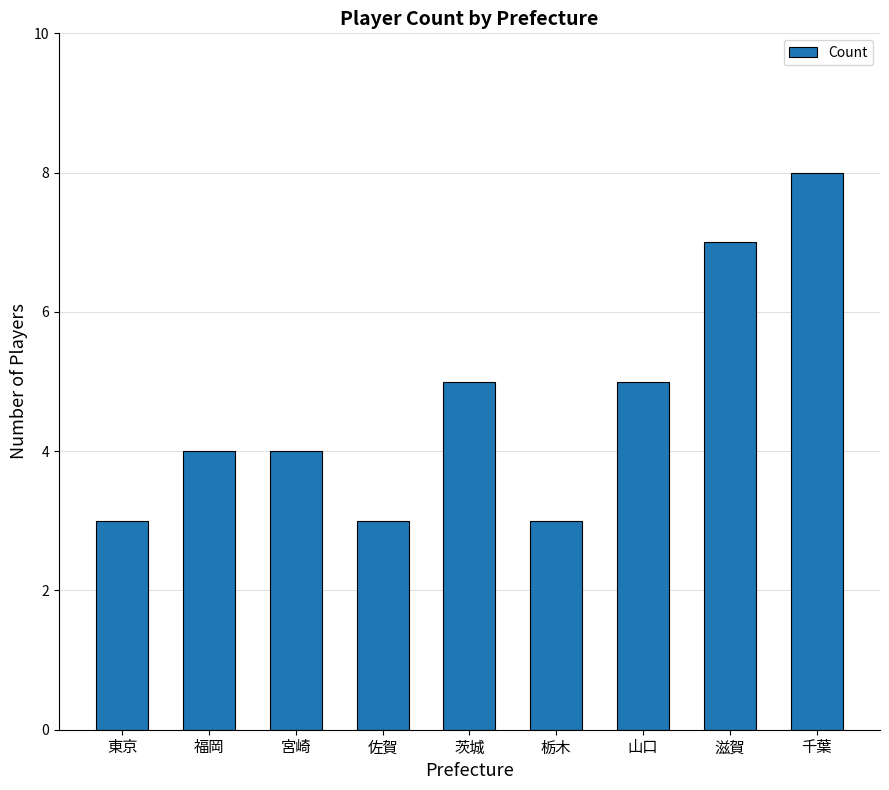

Which has a higher value, 栃木 or 滋賀?

滋賀